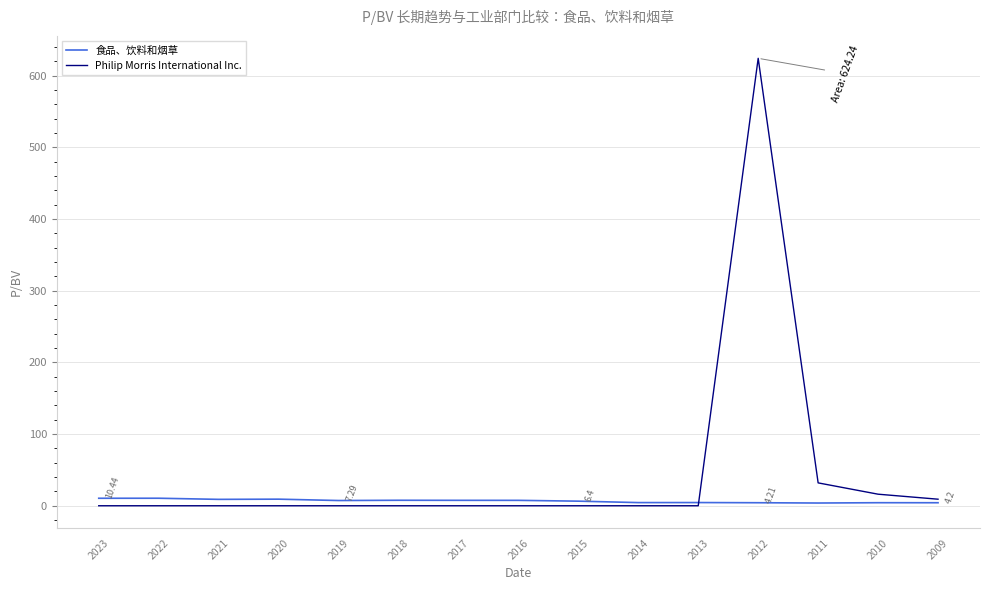

List the series in order of their overall mean, highest first.

Philip Morris International Inc., 食品、饮料和烟草